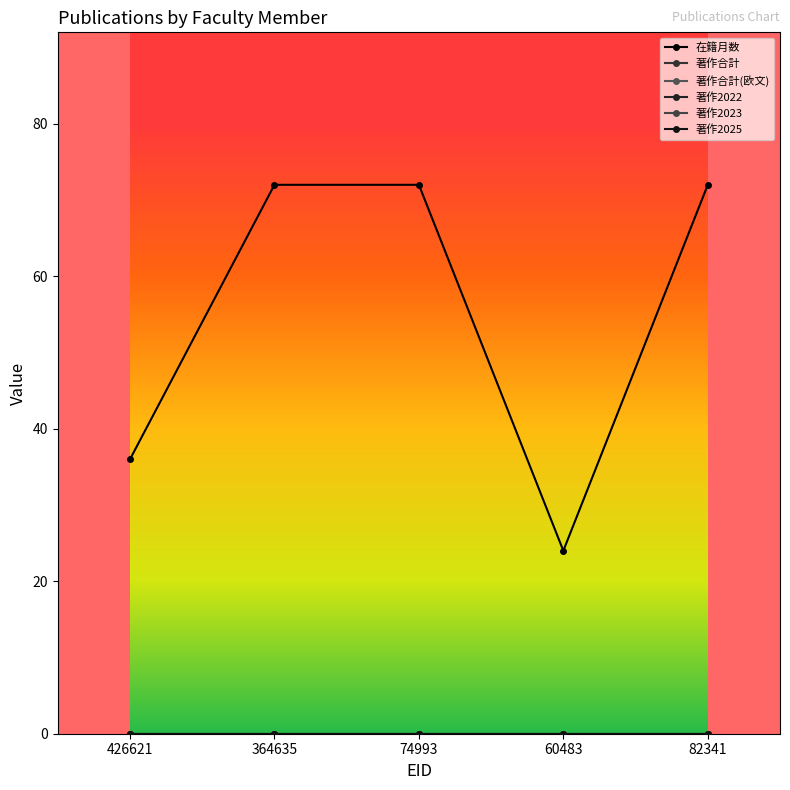

Which series has the largest total across all categories?

在籍月数